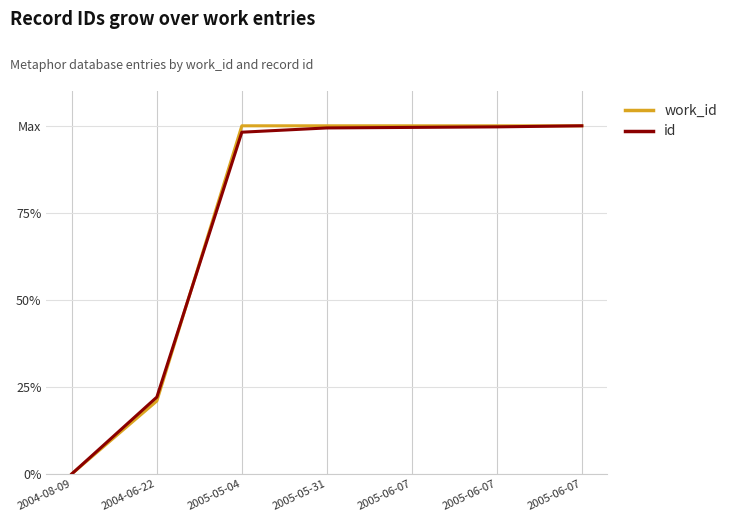

At which category does the chart reach its peak across all series?

2005-05-04